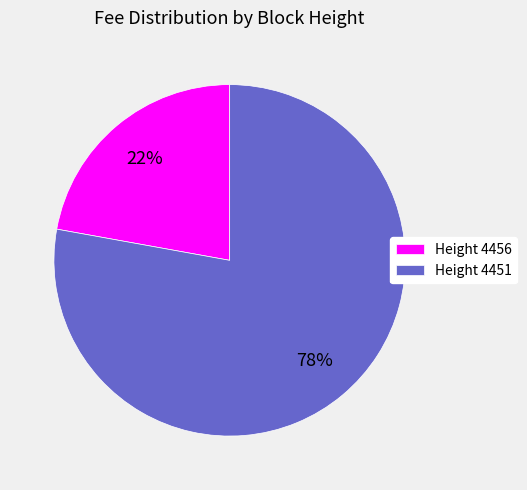

Rank the categories by value from highest to lowest.

Height 4451, Height 4456